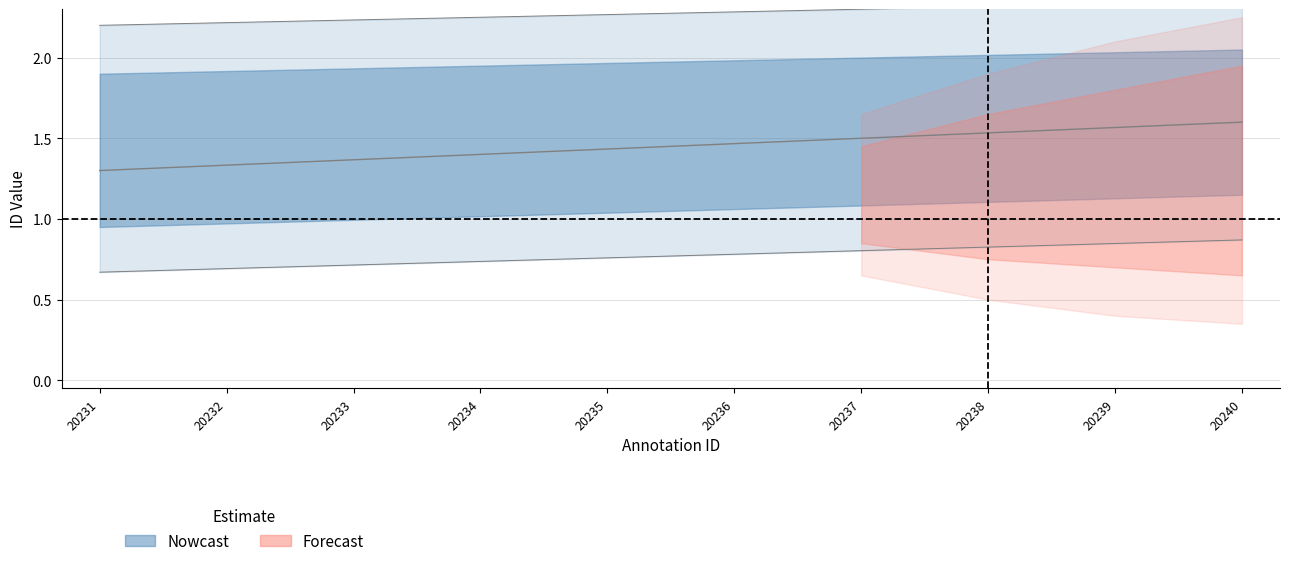

Does the chart display data point markers on the line(s)?

No